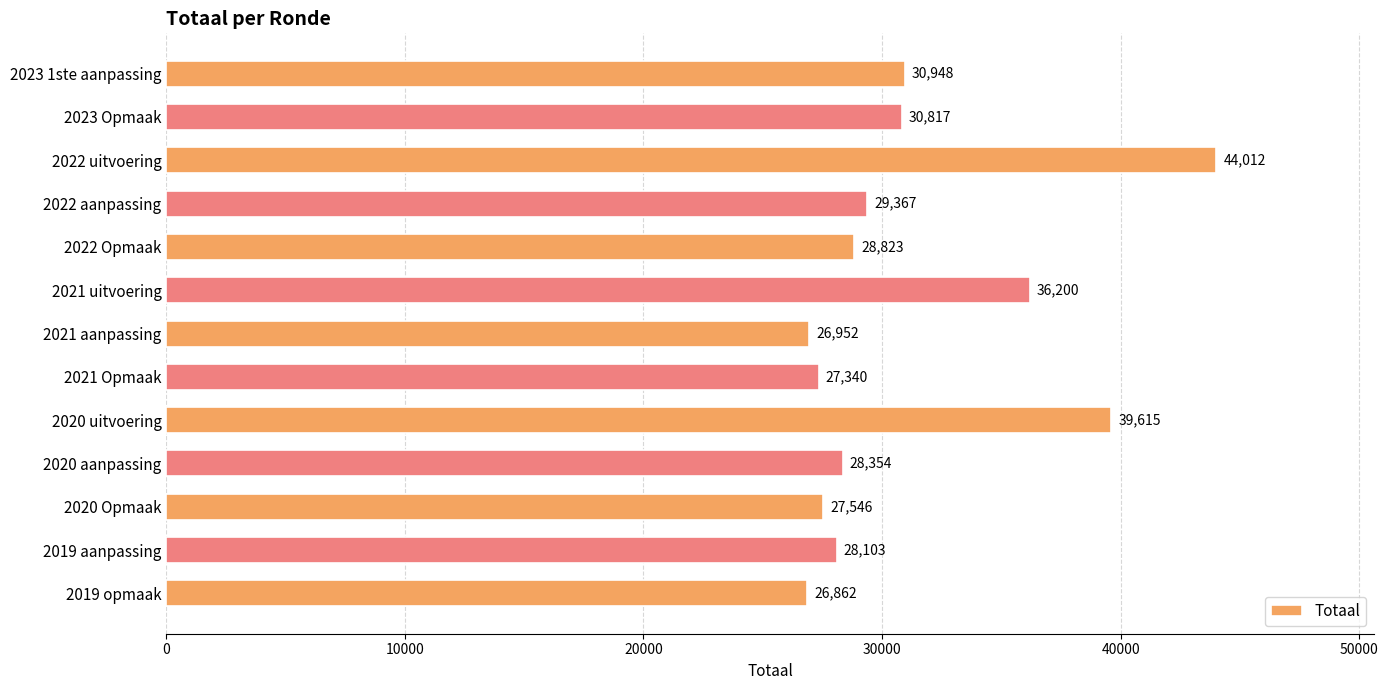

At which label is the value closest to 35437?

2021 uitvoering